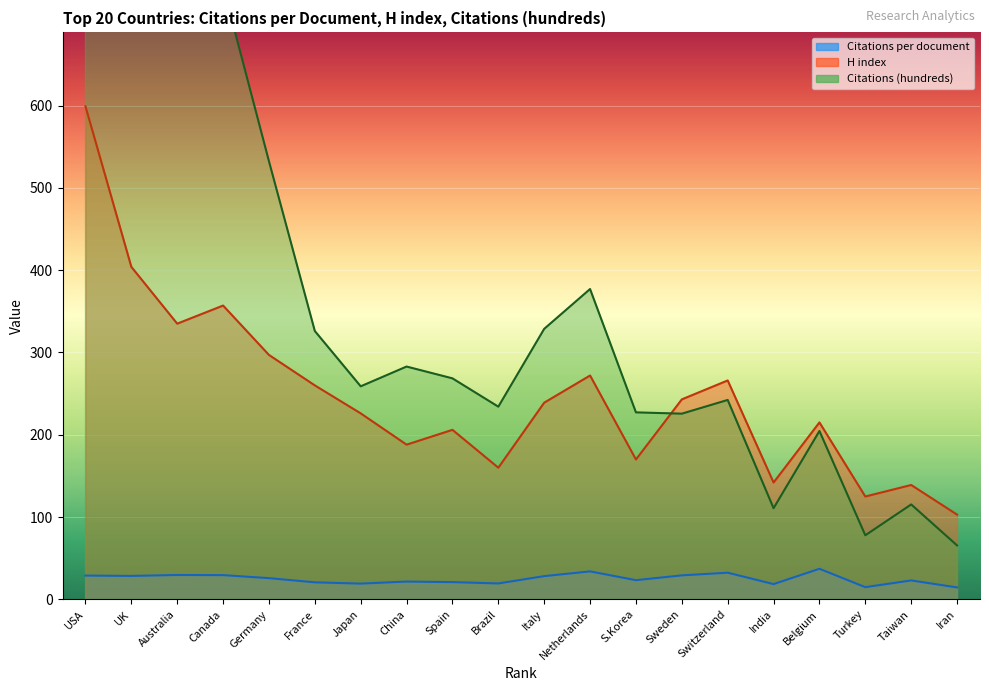

What is the value of the Citations per document point at the 5th from the left?

25.8